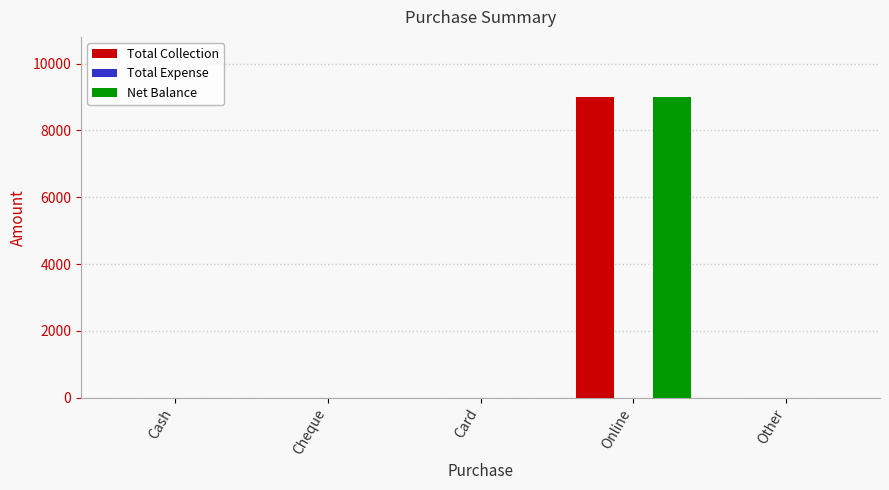

How many groups of bars are there?

5